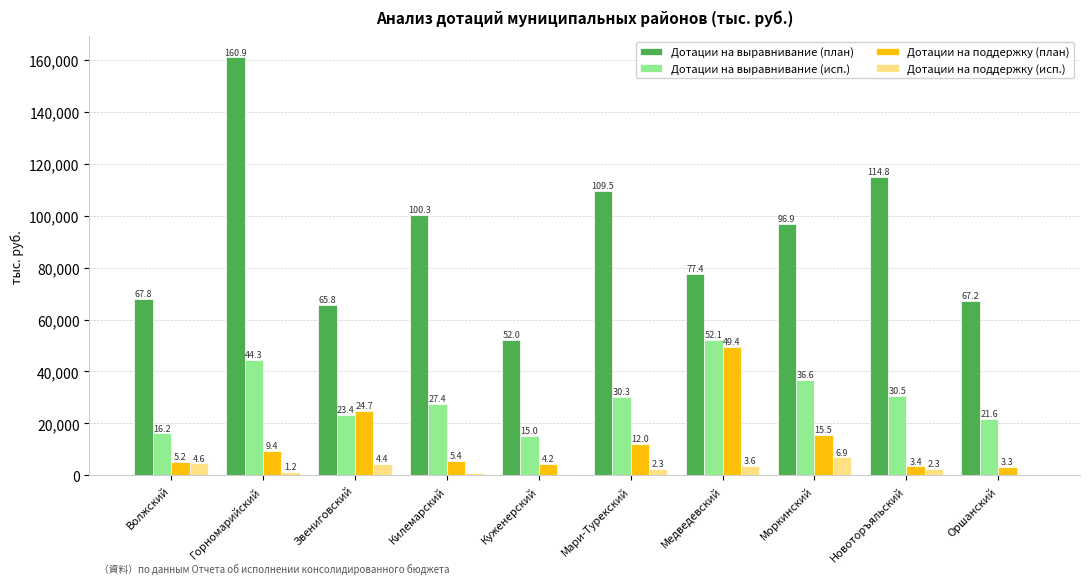

What is the highest value of the Дотации на поддержку (план) series?

49415.6